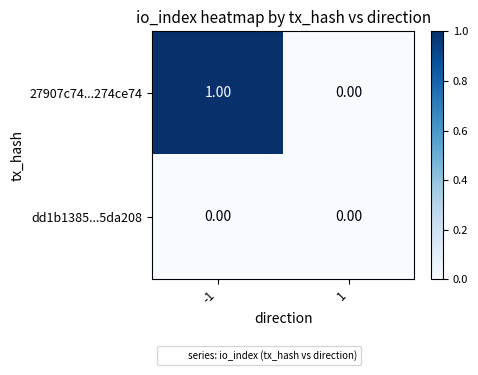

Which series has the largest range (max minus min)?

27907c74...274ce74